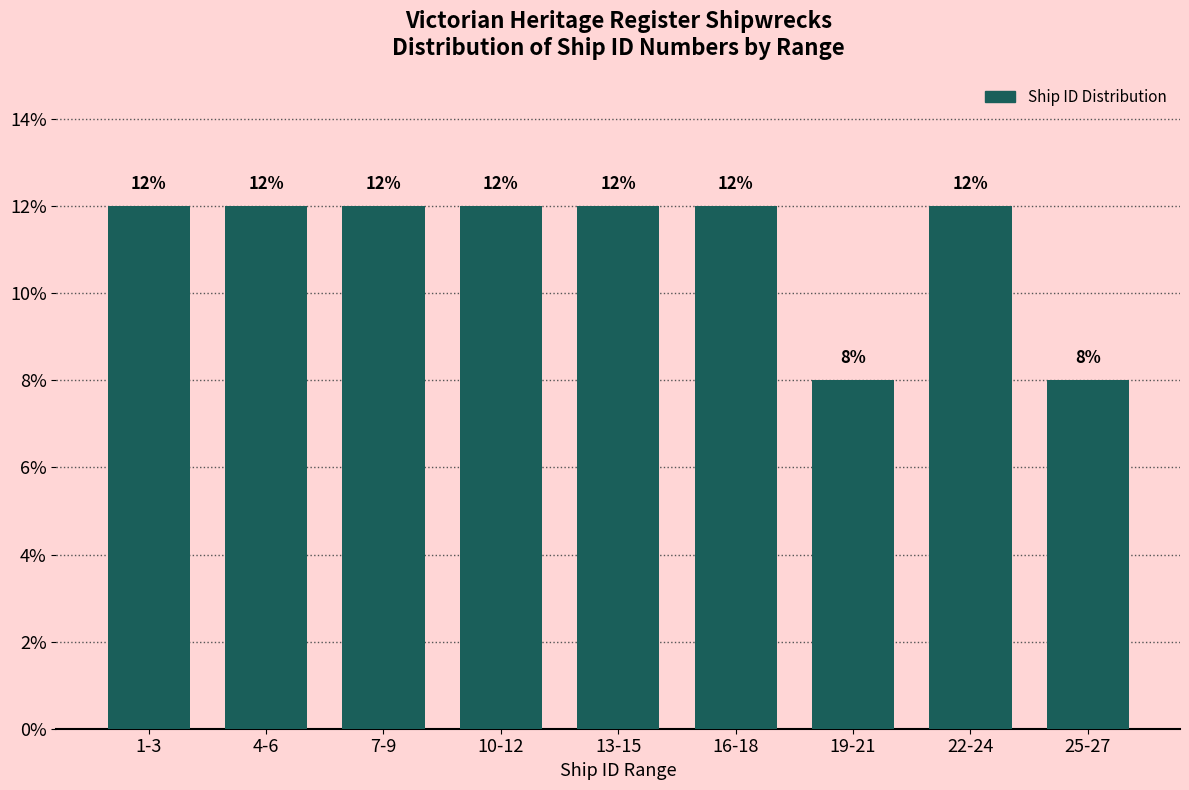

Reading left to right, transcribe all the data shown in this chart.

1-3=12	4-6=12	7-9=12	10-12=12	13-15=12	16-18=12	19-21=8	22-24=12	25-27=8